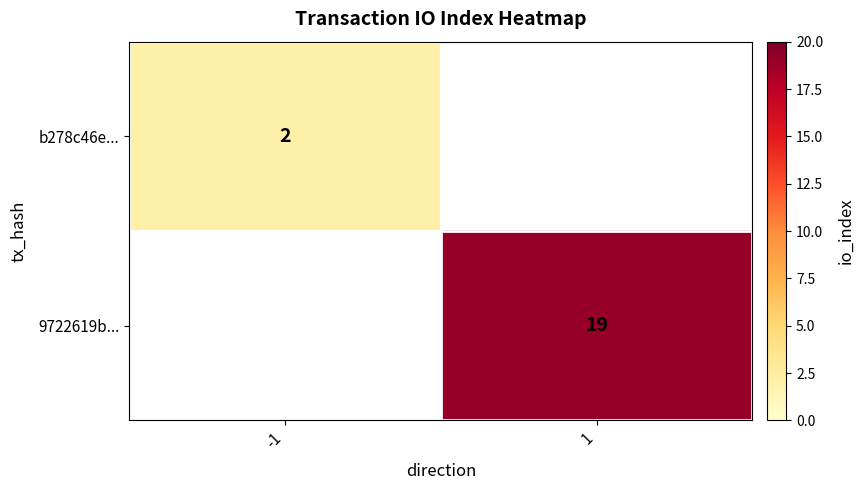

Is the value of b278c46e... at -1 greater than the value of 9722619b... at 1?

No